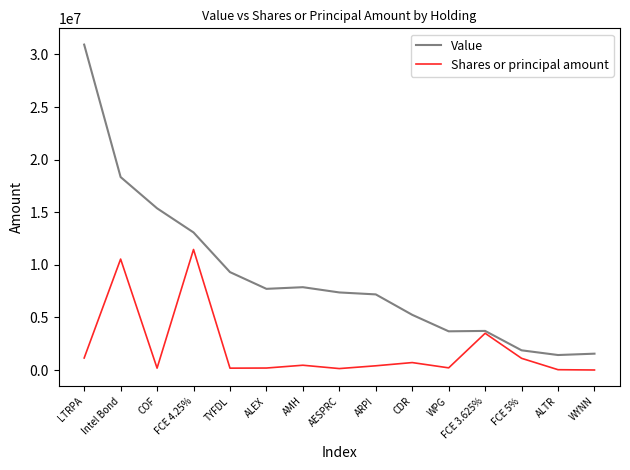

At which label is Value closest to 16182500?

COF